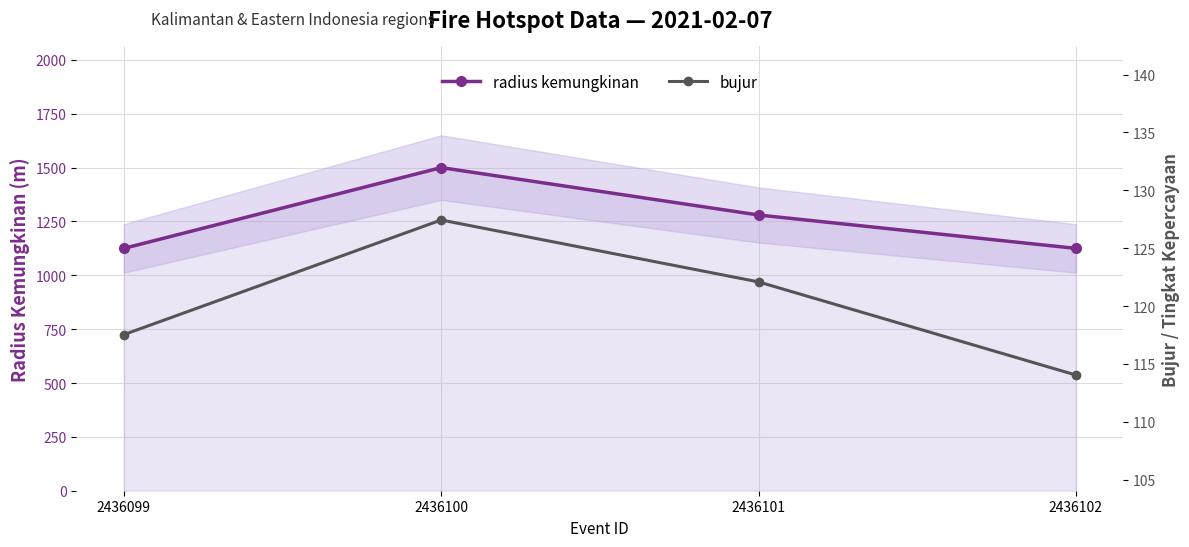

At how many categories does at least one series exceed 278?

4